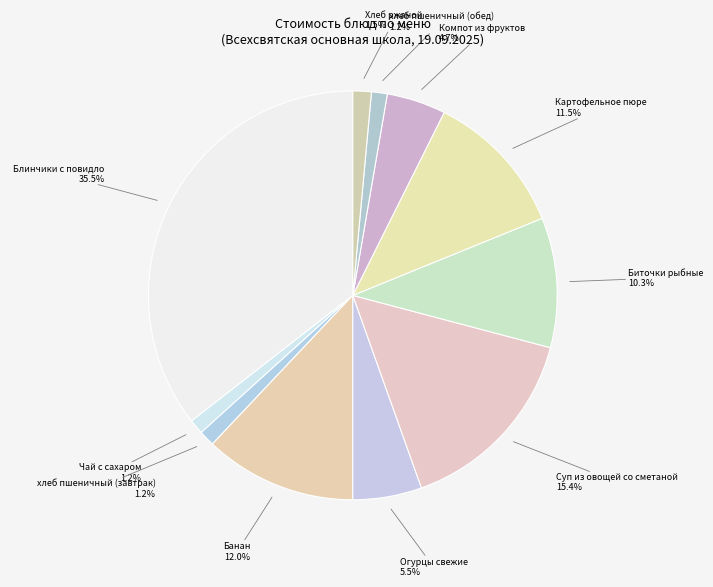

Which category has the biggest portion of the pie?

Блинчики с повидло